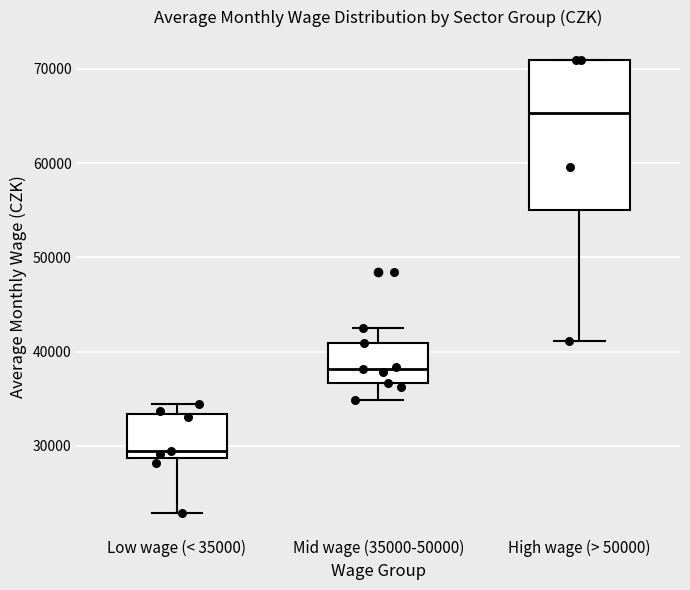

Reading left to right, read every box against the y-axis: the position of its median line, the range the box covers, and the ends of its whiskers. The values are not printed on the chart, so give them approximately, as read against the axis.

Low wage (< 35000): median 30000, box 29000 to 33000, whiskers 23000 to 34000
Mid wage (35000-50000): median 38000, box 37000 to 41000, whiskers 35000 to 42000
High wage (> 50000): median 65000, box 55000 to 71000, whiskers 41000 to 71000